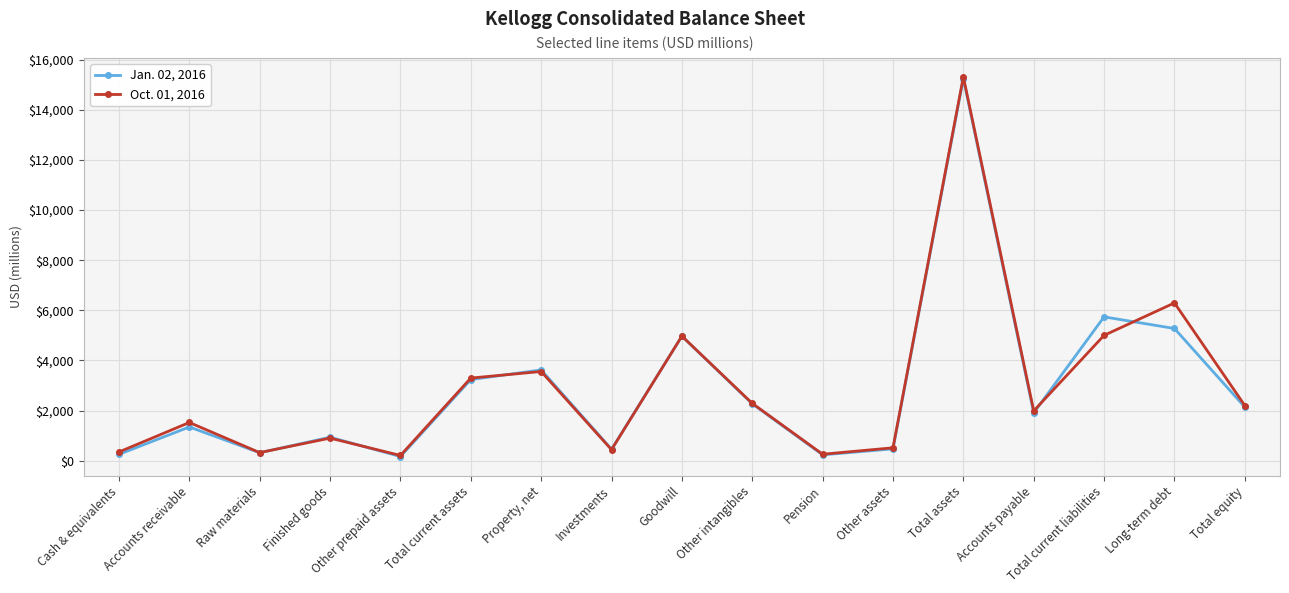

What is the value of the Oct. 01, 2016 point at the 17th from the left?

2200